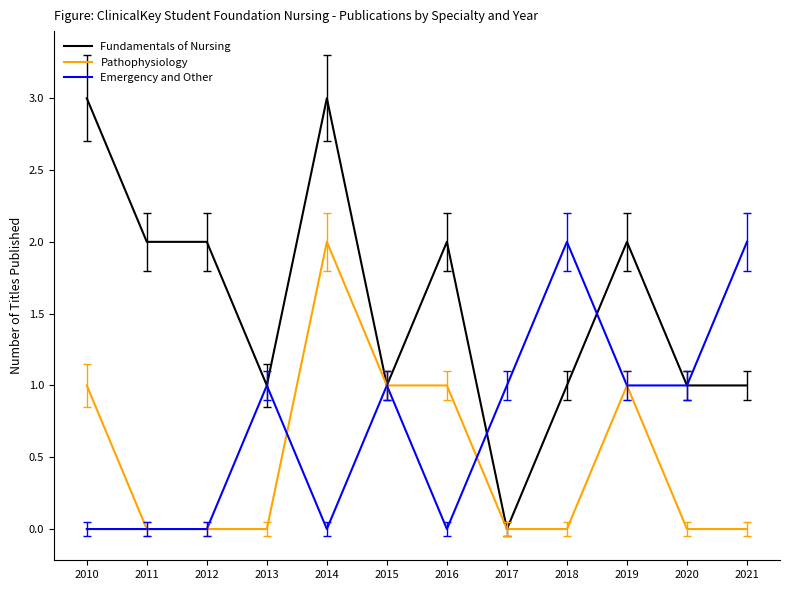

Does the chart display data point markers on the line(s)?

No